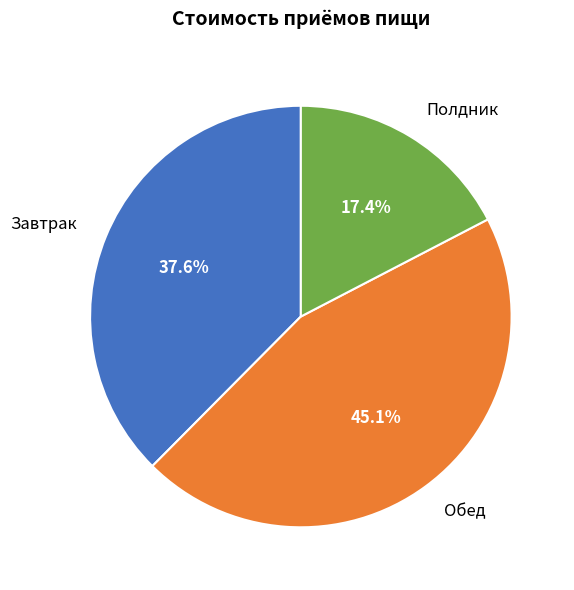

Is there any slice that represents more than half of the pie?

No